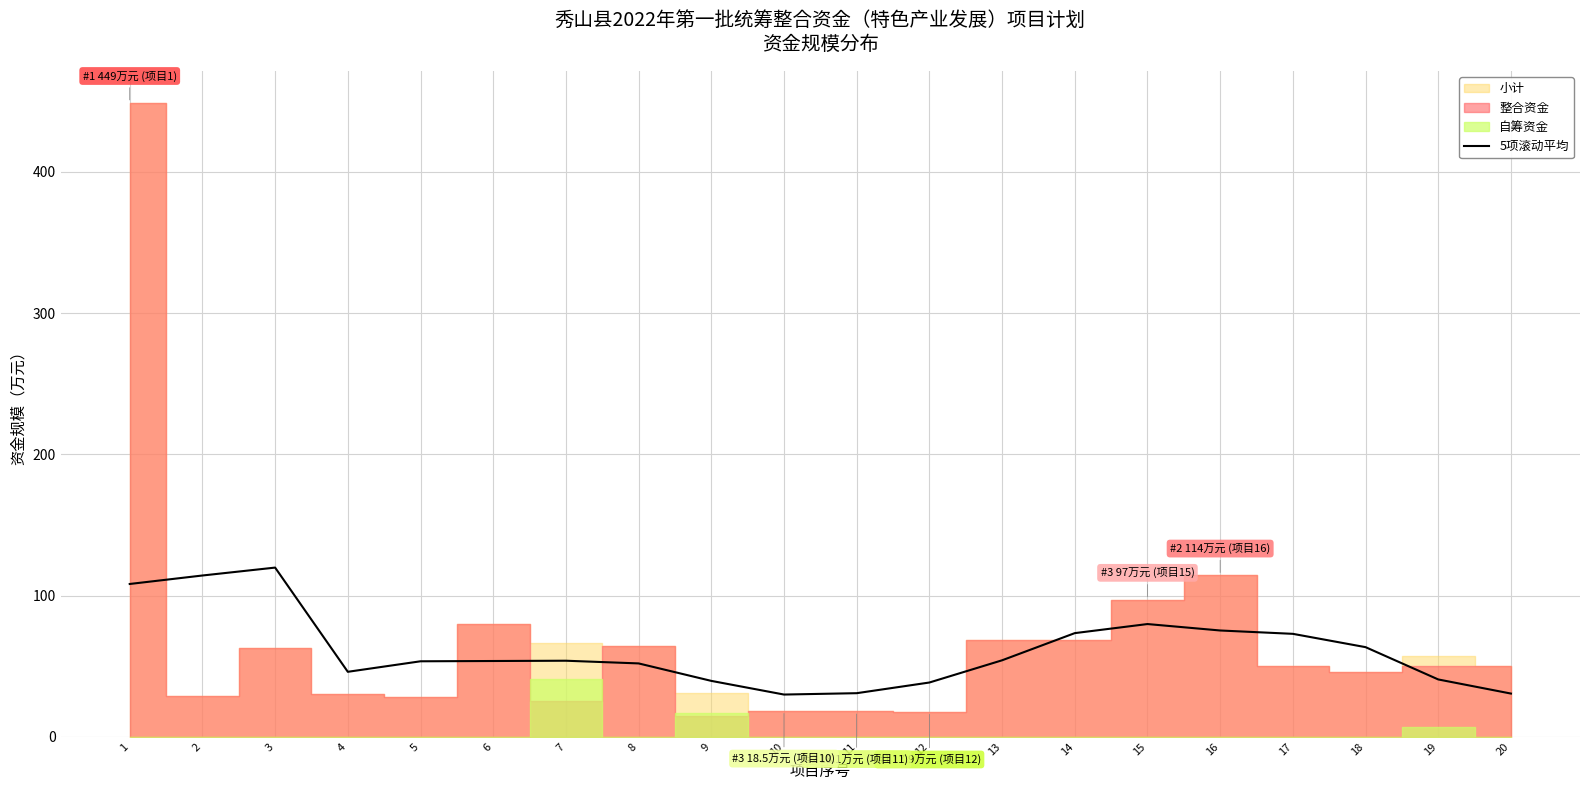

True or false: 5项滚动平均 has a value of 21.9 at 19.

False